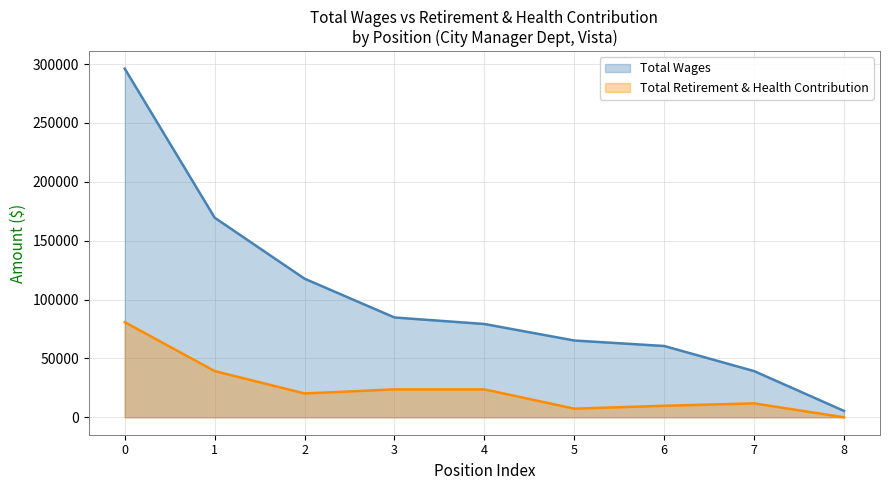

Rank the categories by Total Wages value from highest to lowest.

0, 1, 2, 3, 4, 5, 6, 7, 8